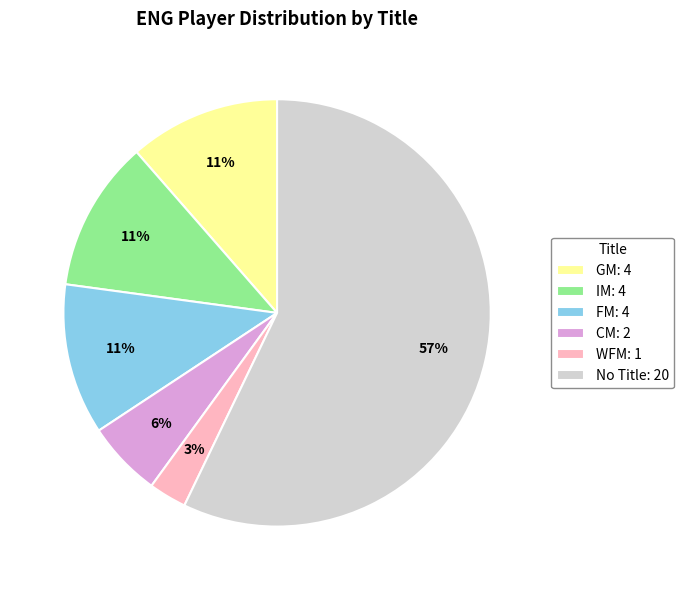

Is the sum of GM: 4 and No Title: 20 greater than half?

Yes